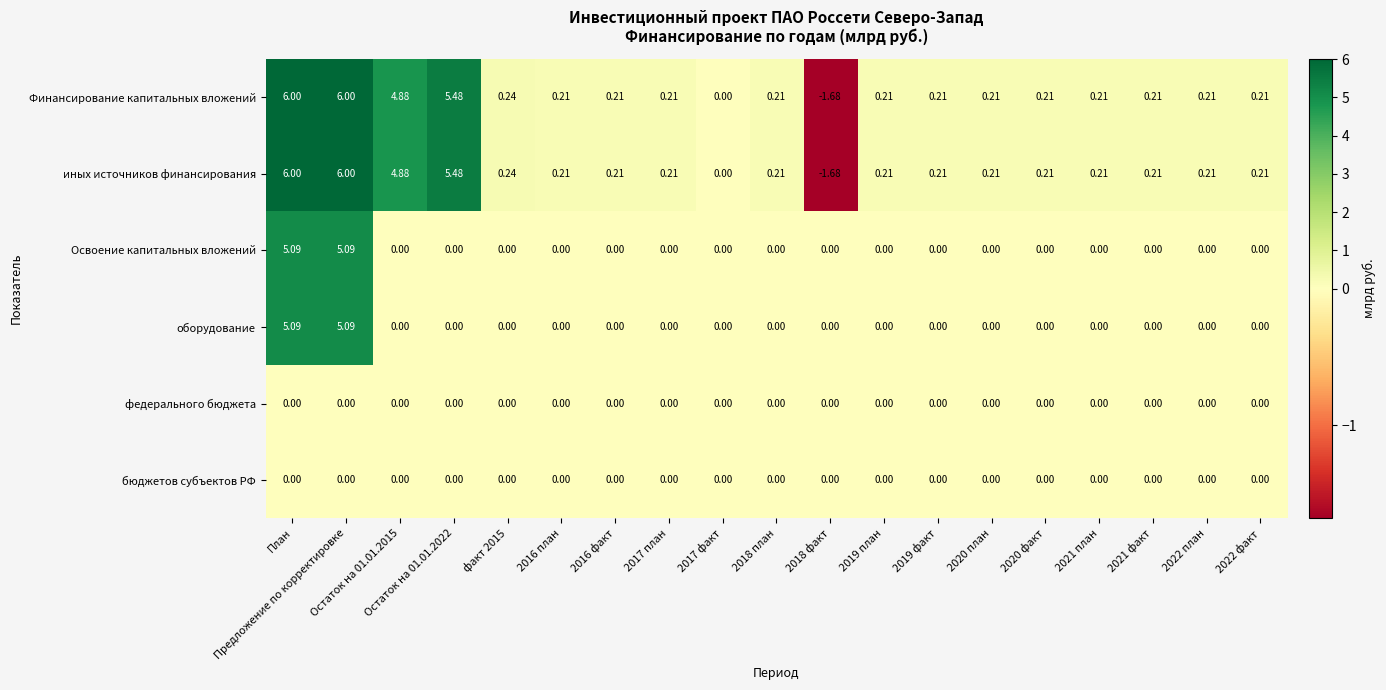

Rank the series by their maximum value, from lowest to highest.

федерального бюджета, бюджетов субъектов РФ, Освоение капитальных вложений, оборудование, Финансирование капитальных вложений, иных источников финансирования